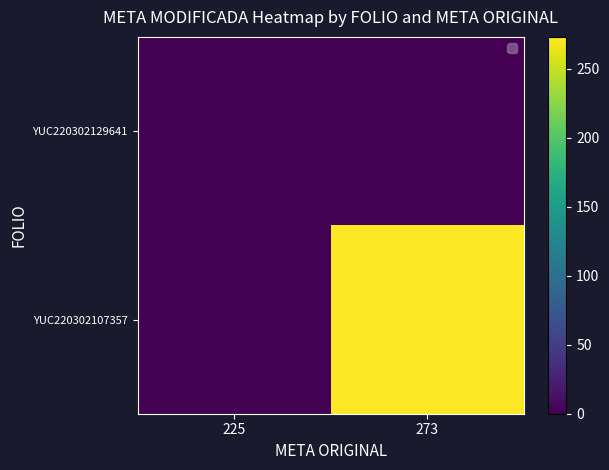

At 225, list the series in order from largest to smallest.

YUC220302129641, YUC220302107357